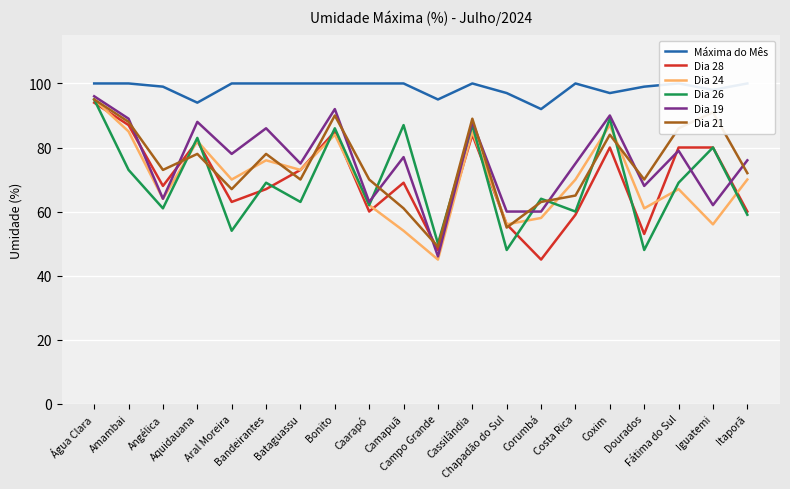

What are all the series names shown in the legend?

Máxima do Mês, Dia 28, Dia 24, Dia 26, Dia 19, Dia 21